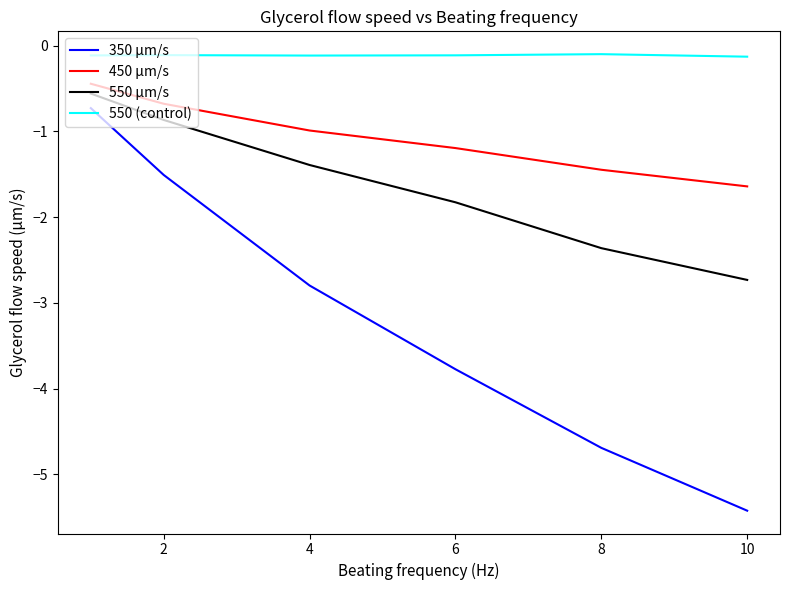

What is the highest value of the 450 µm/s series?

-0.4